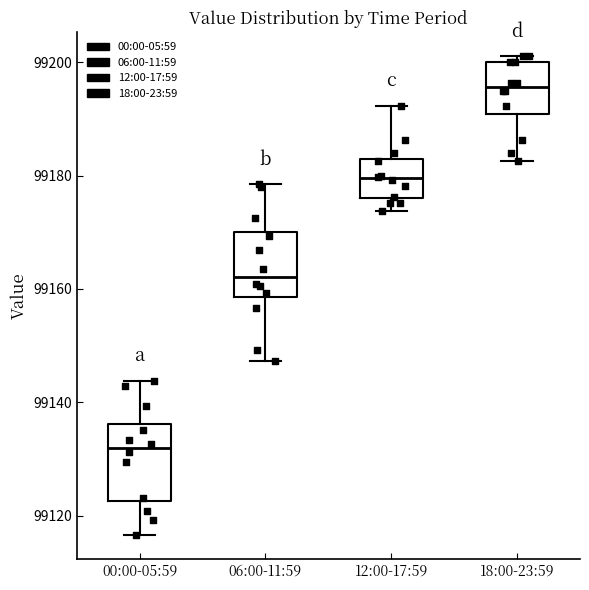

Which box's median line is the lowest?

00:00-05:59